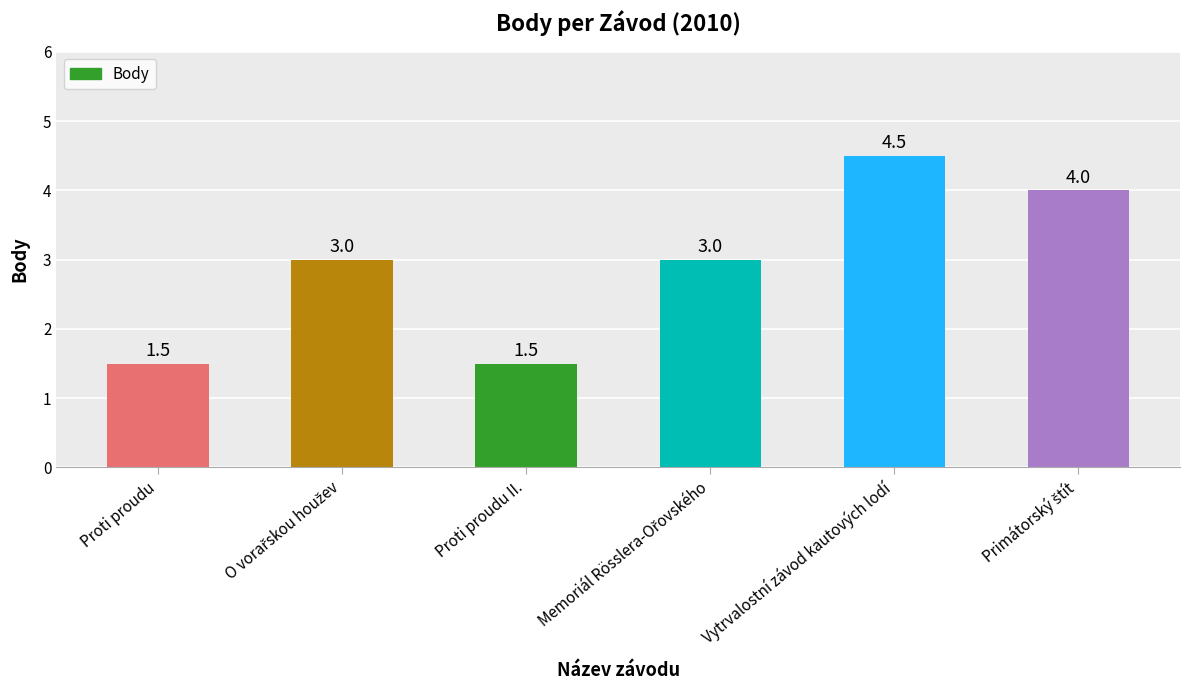

The chart shows a value of 1.5 at Proti proudu. True or false?

True